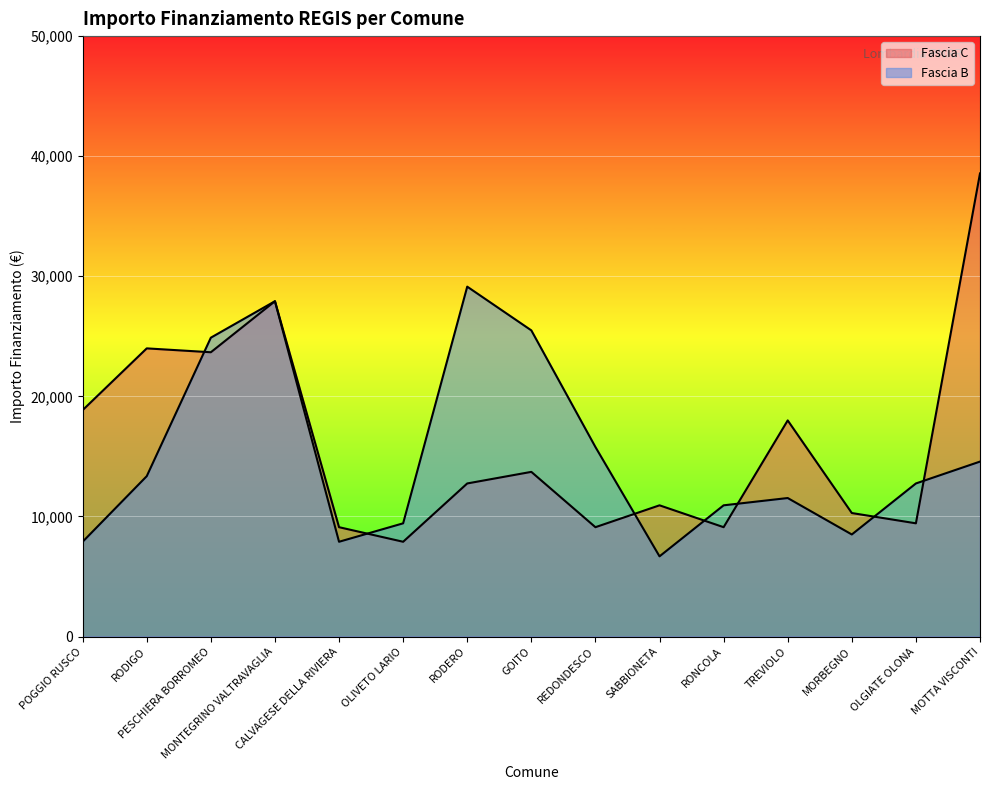

Between which two adjacent categories do Fascia C and Fascia B first intersect?

RODIGO and PESCHIERA BORROMEO